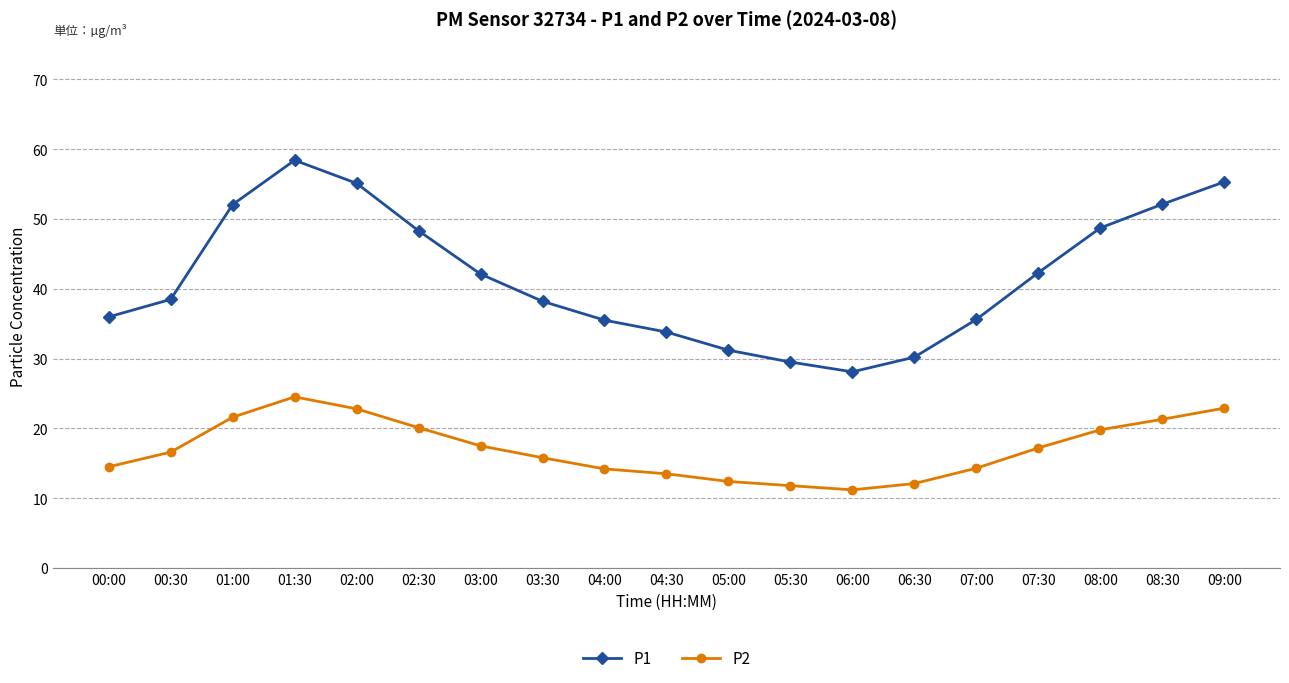

What is the difference between the highest and lowest values at 06:30?

18.1